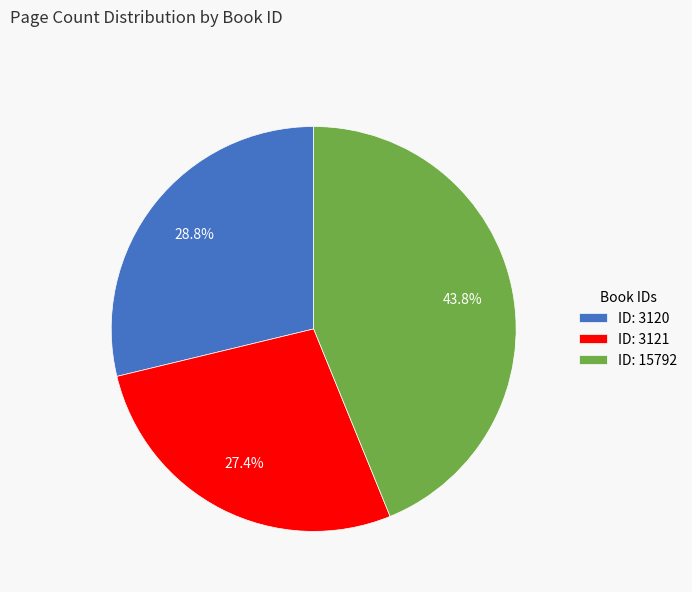

Does ID: 3121 represent more than half of the total?

No